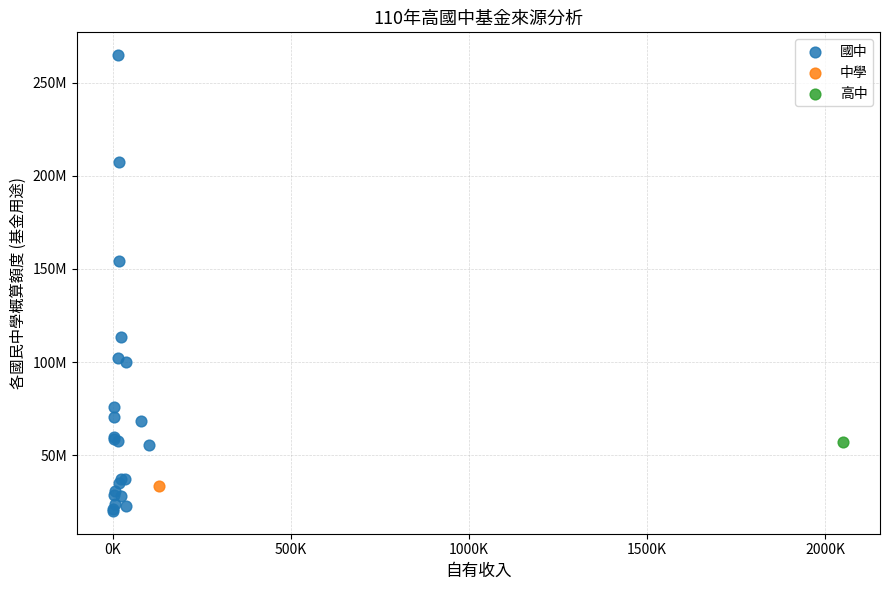

What are all the series names shown in the legend?

國中, 中學, 高中